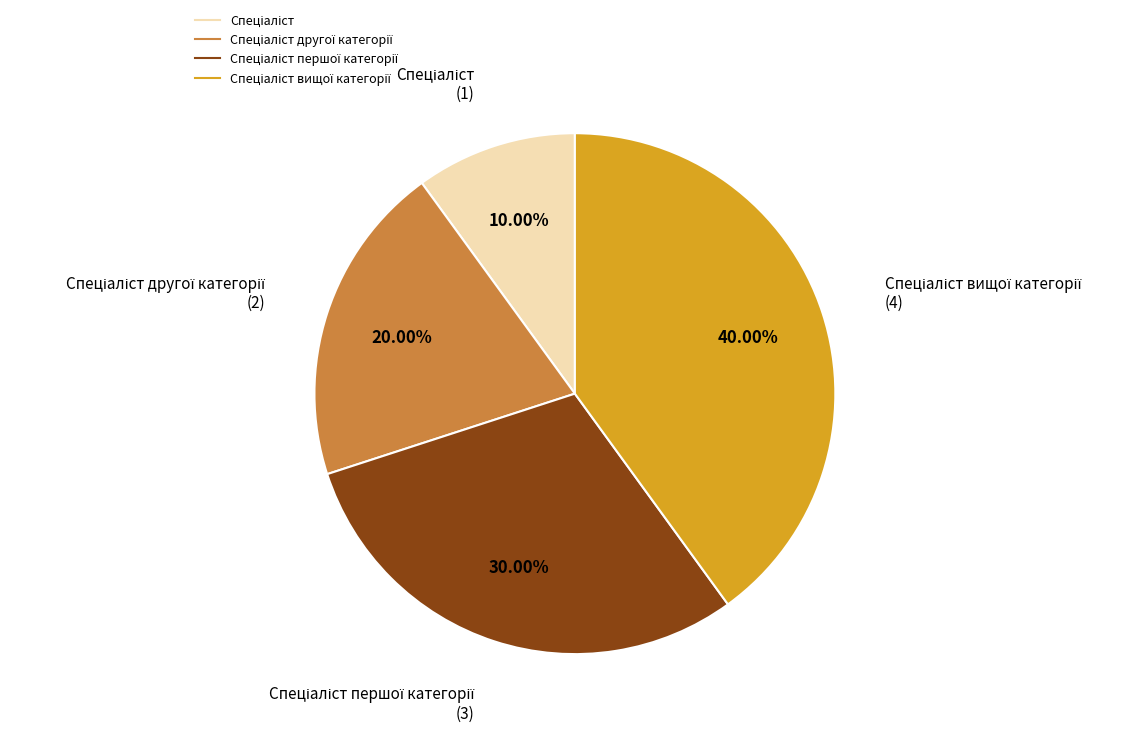

Does any single category account for the majority?

No